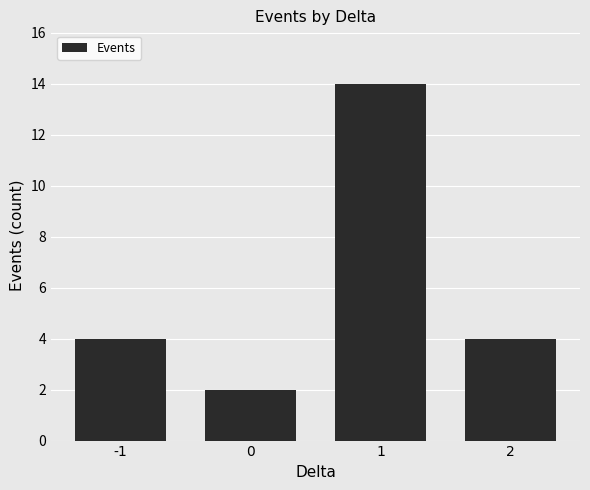

What is the change in value from -1 to 1?

+10